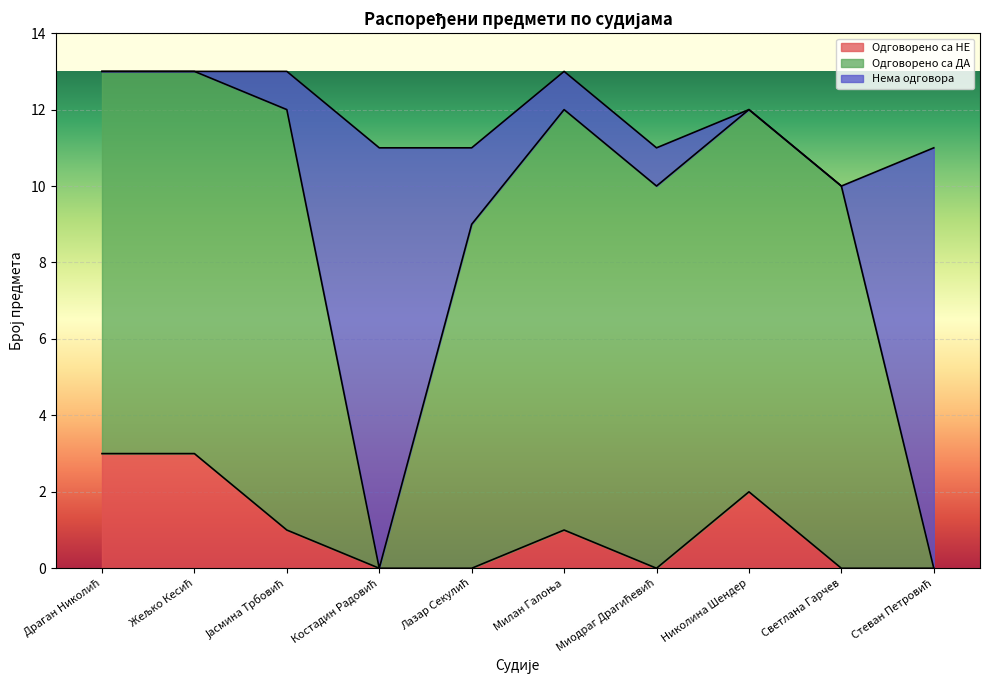

Count the number of categories in the chart.

10